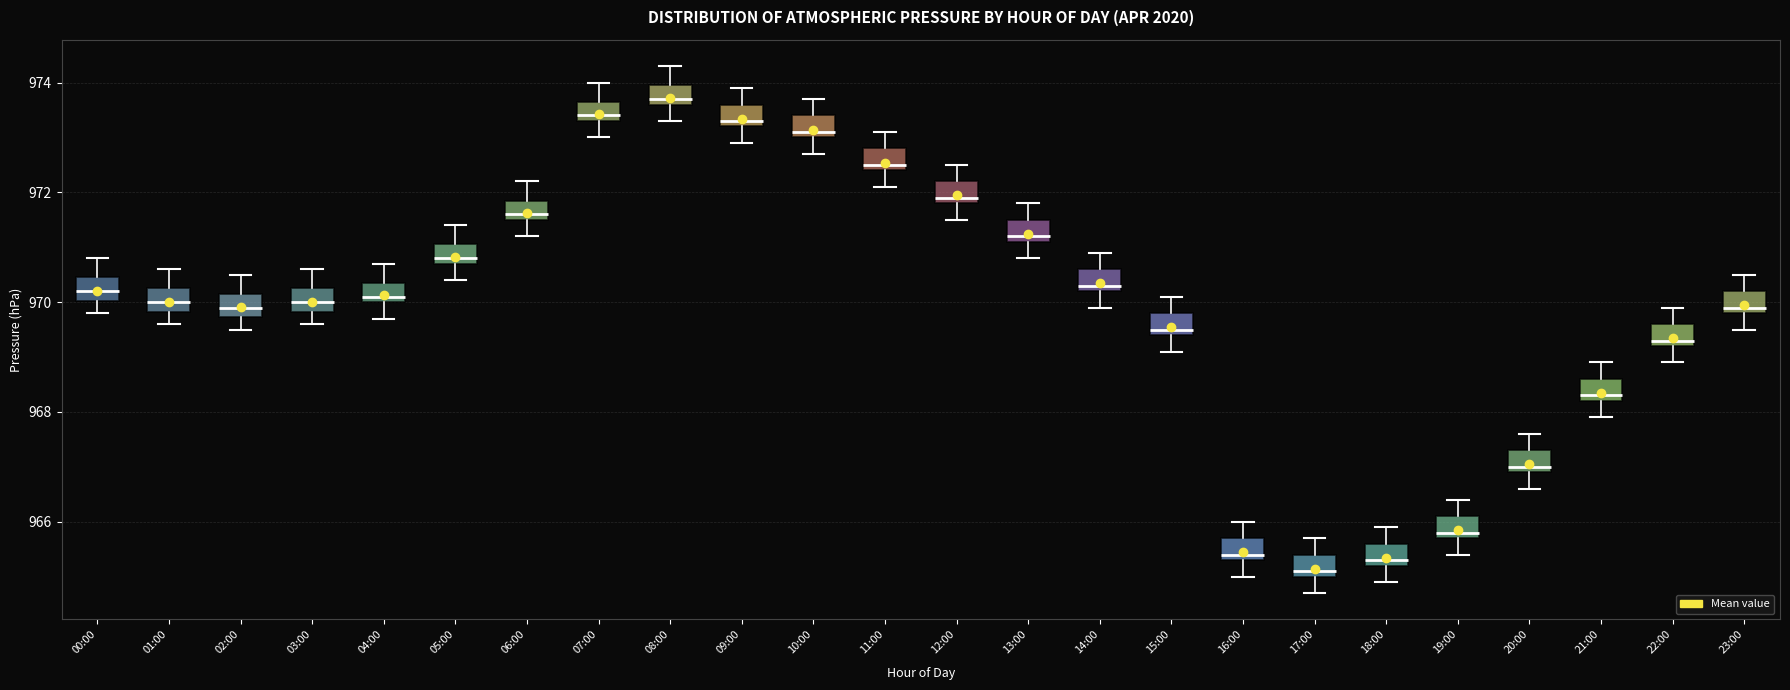

Where is the lower edge of the box for 16:00 on the y-axis? The values are not printed on the chart, so give them approximately, as read against the axis.

965.4